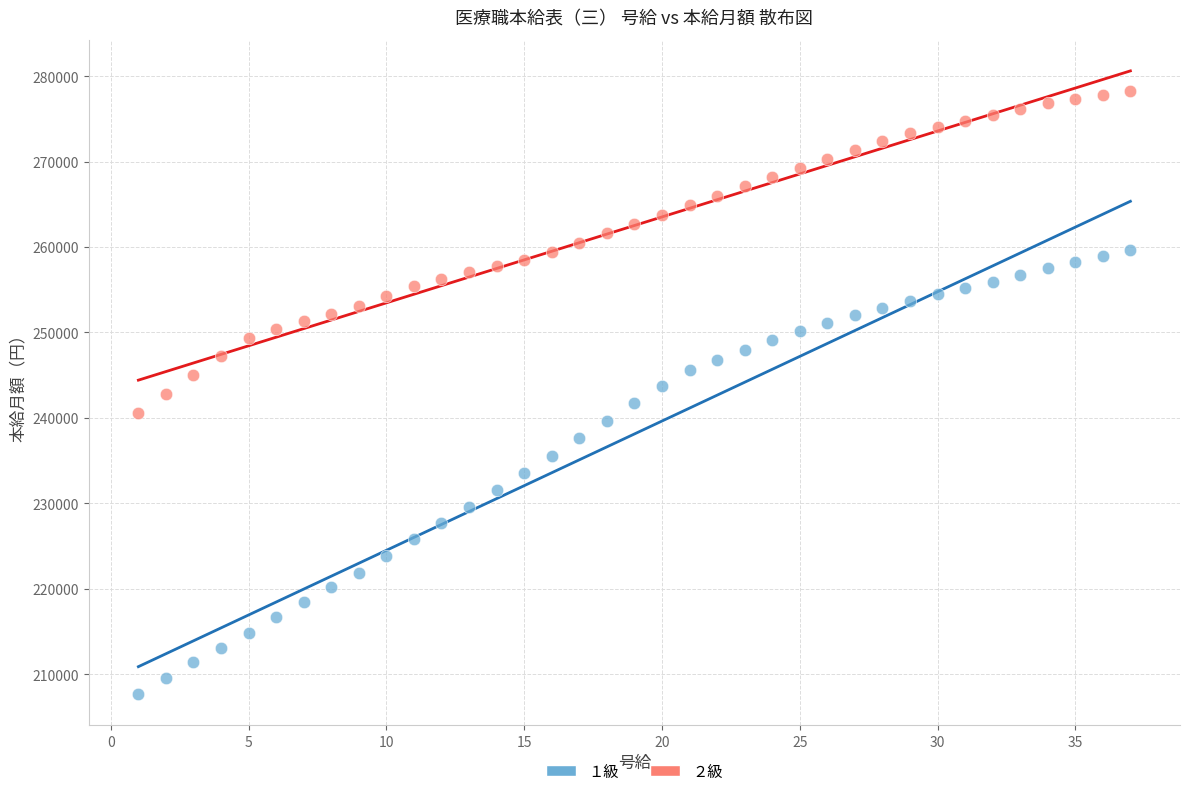

What are all the series names shown in the legend?

１級, ２級